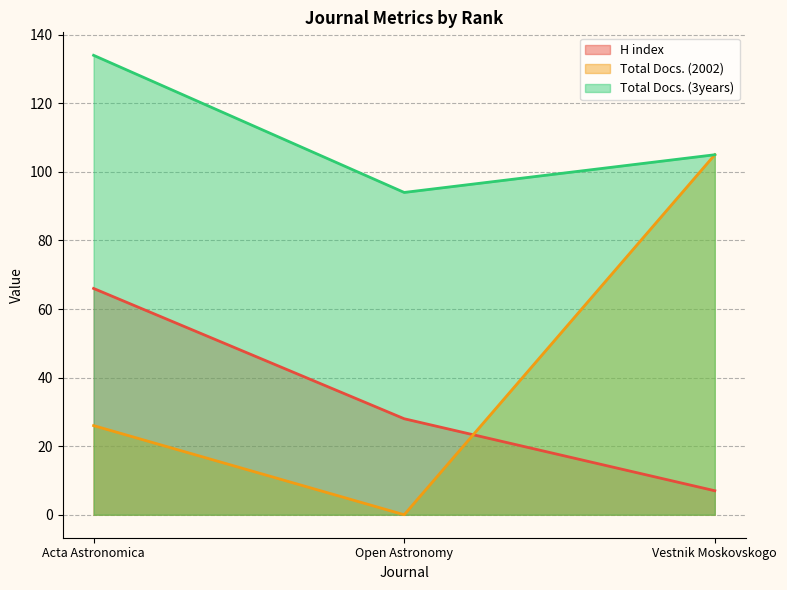

At which label does H index reach its peak?

Acta Astronomica